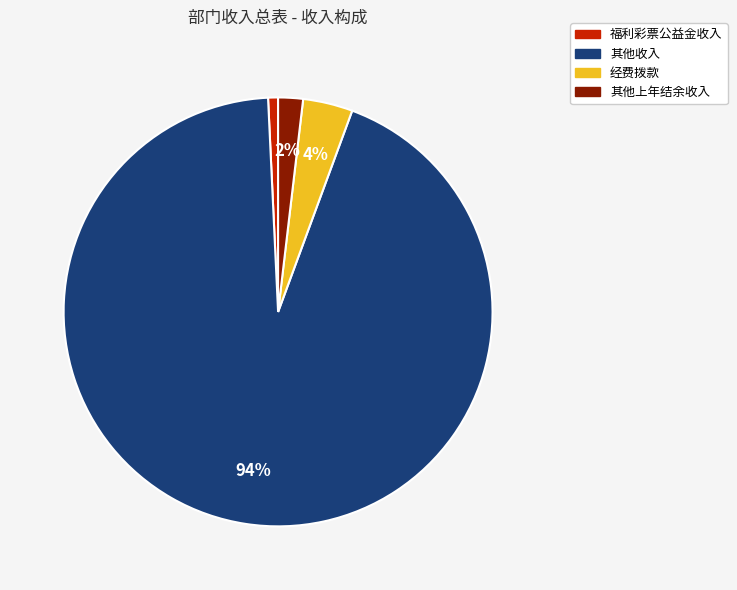

True or false: 其他收入 accounts for 94% of the total.

True